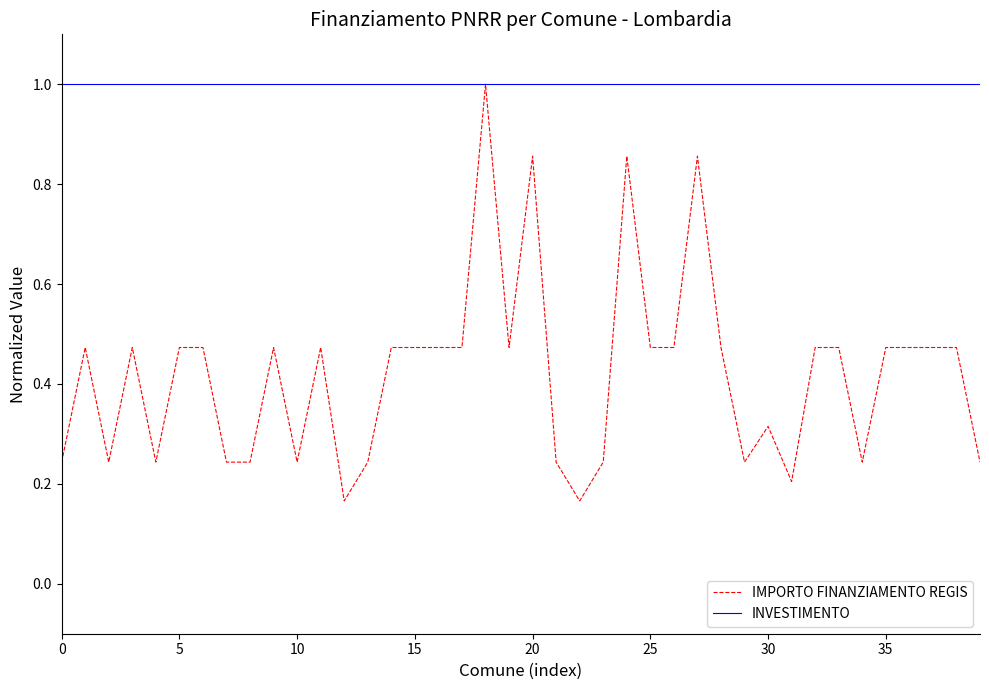

Which series has the largest total across all categories?

INVESTIMENTO